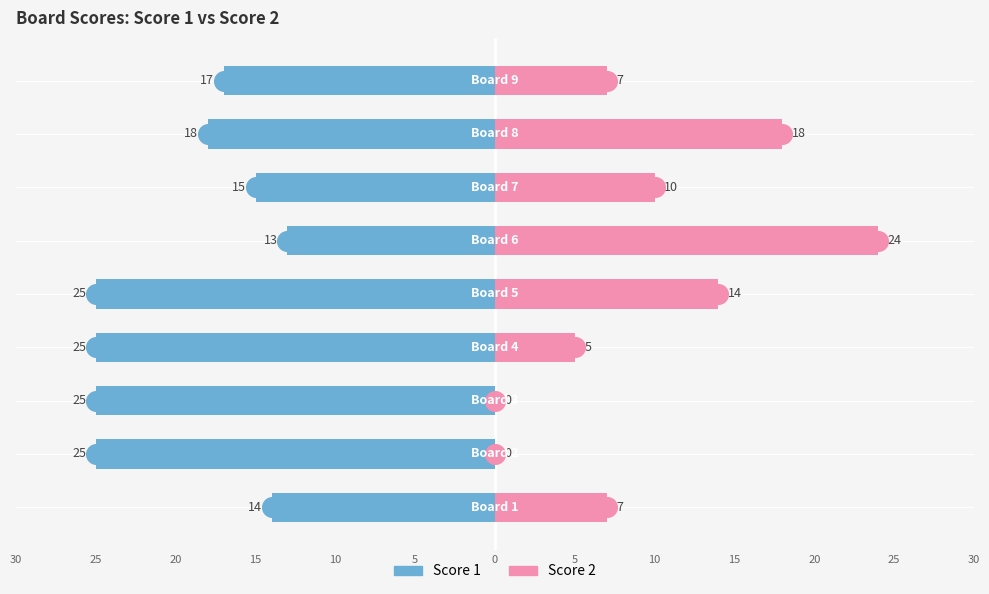

Which series has the largest Y range (max minus min)?

Score 2